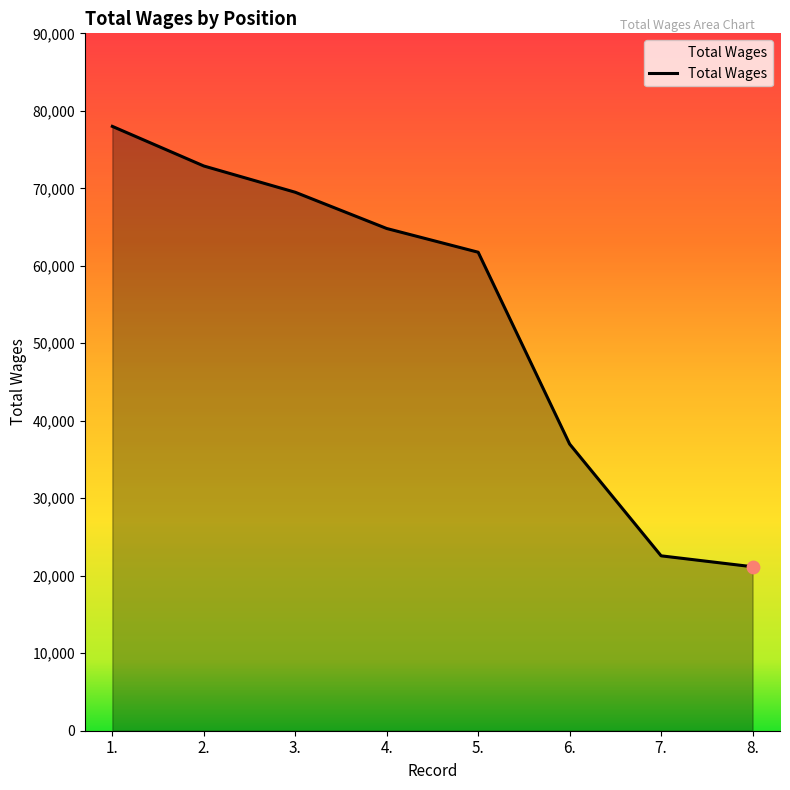

What is the change in value from 2. to 3.?

-3390